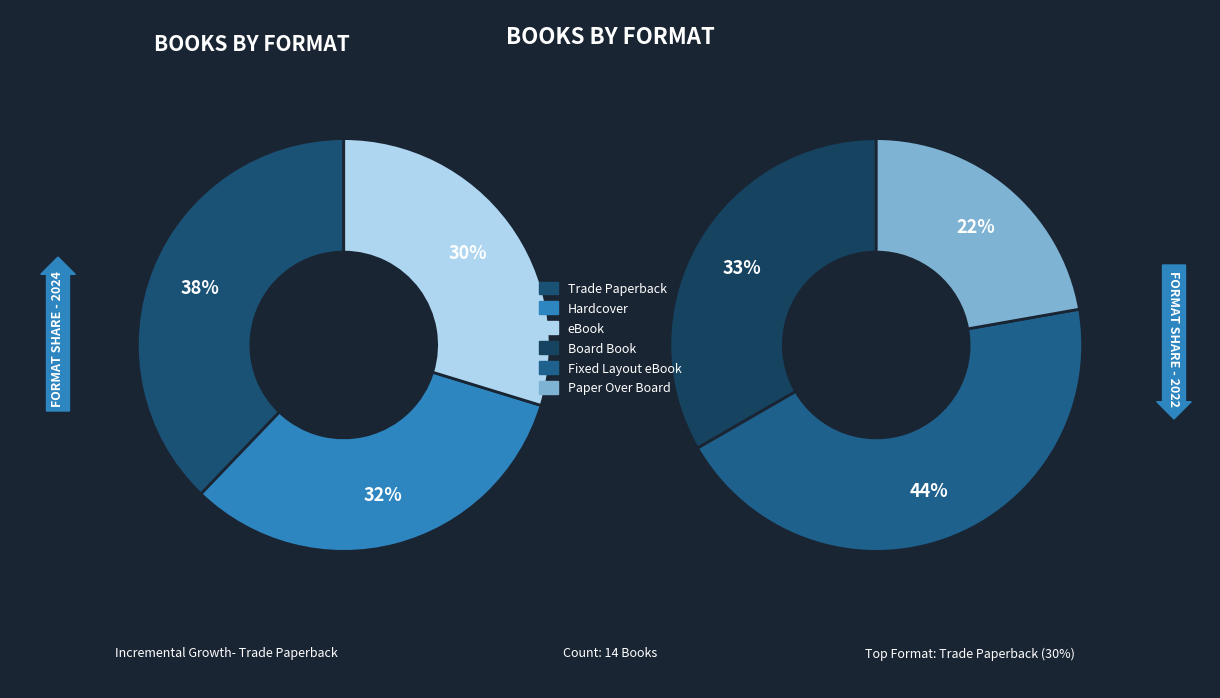

To the nearest percent, what is the difference between the Hardcover and eBook slice percentages?

2%